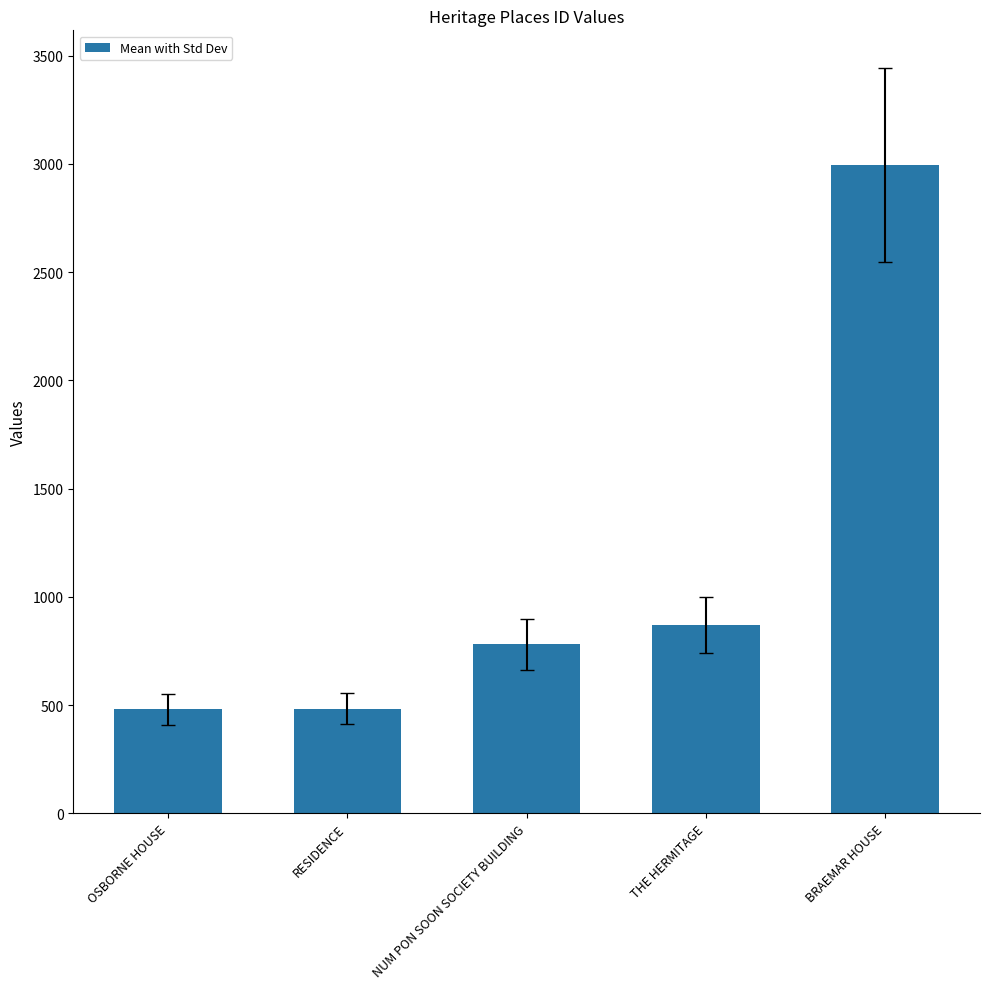

What is the difference between the maximum and minimum values?

2515